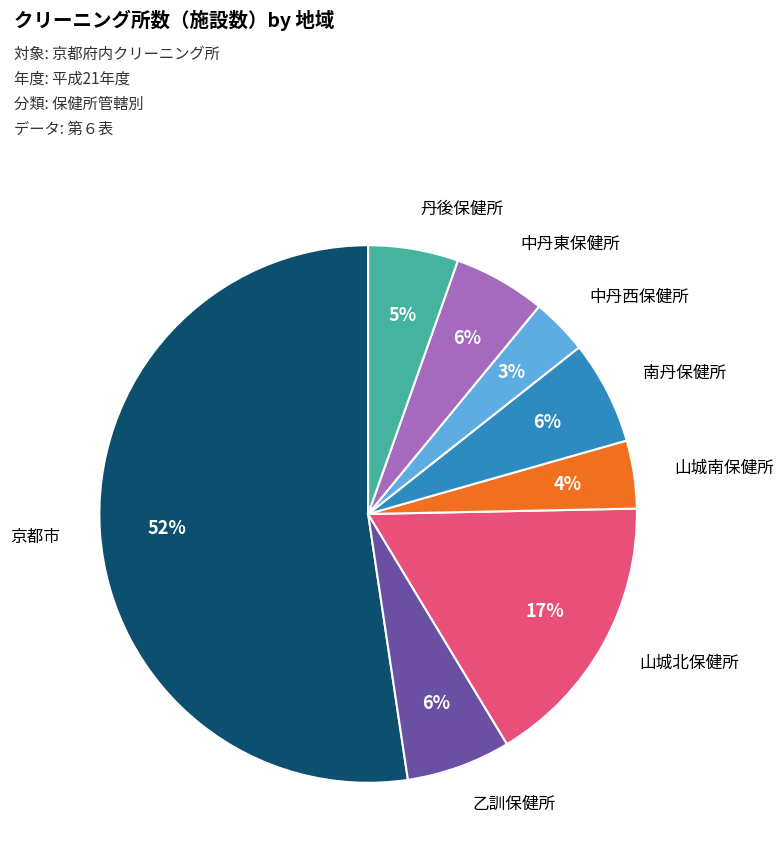

How many segments does this pie chart have?

8